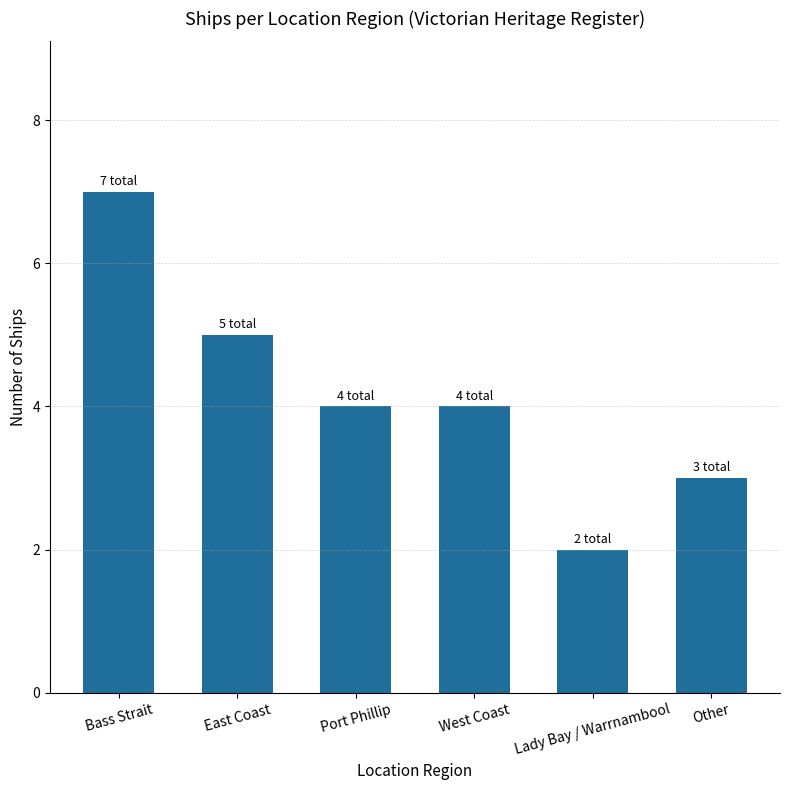

Which category has the highest value across all series?

Bass Strait